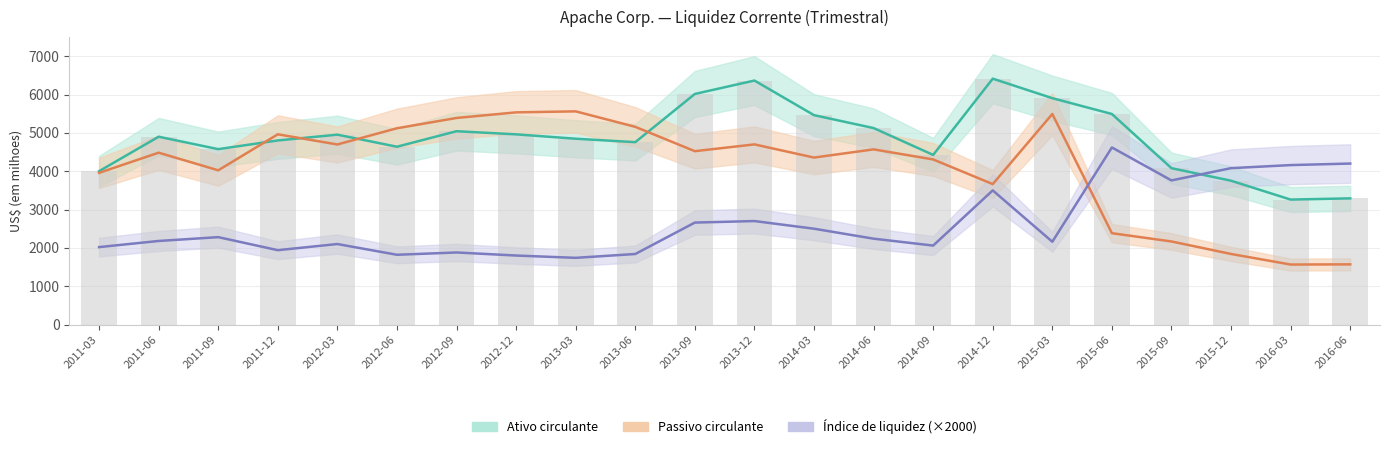

Are the bars grouped side by side (vs. stacked)?

Yes